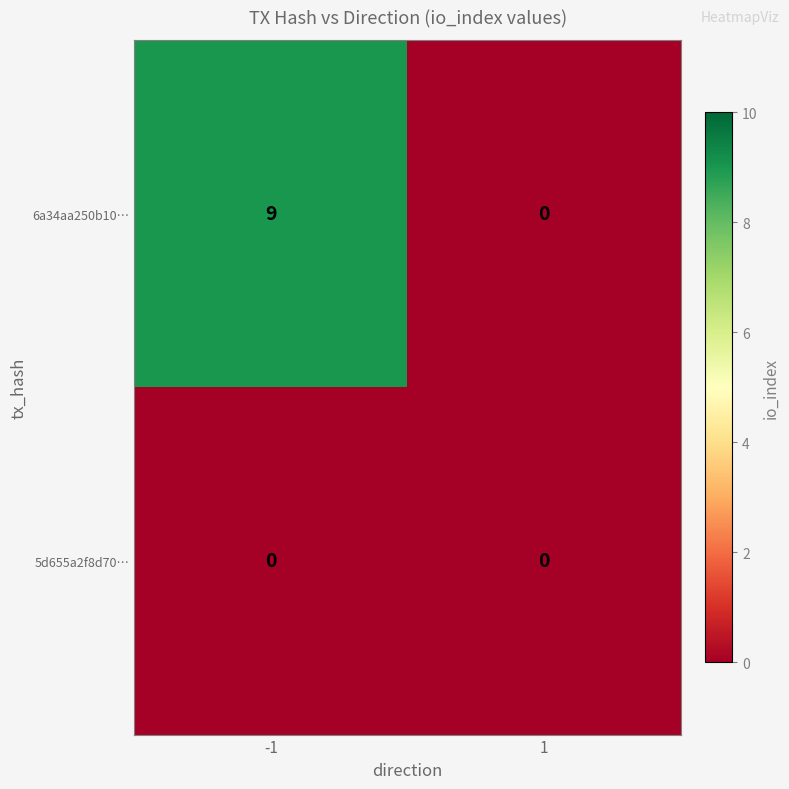

Which series has the largest total across all categories?

6a34aa250b10…